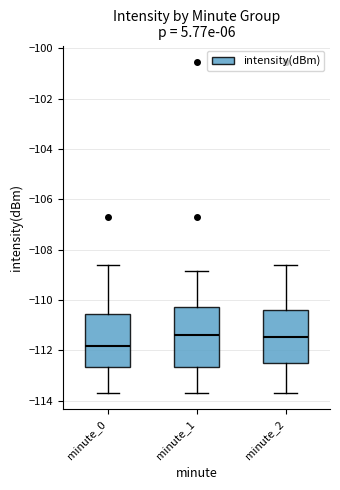

Which box's median line is the lowest?

minute_0